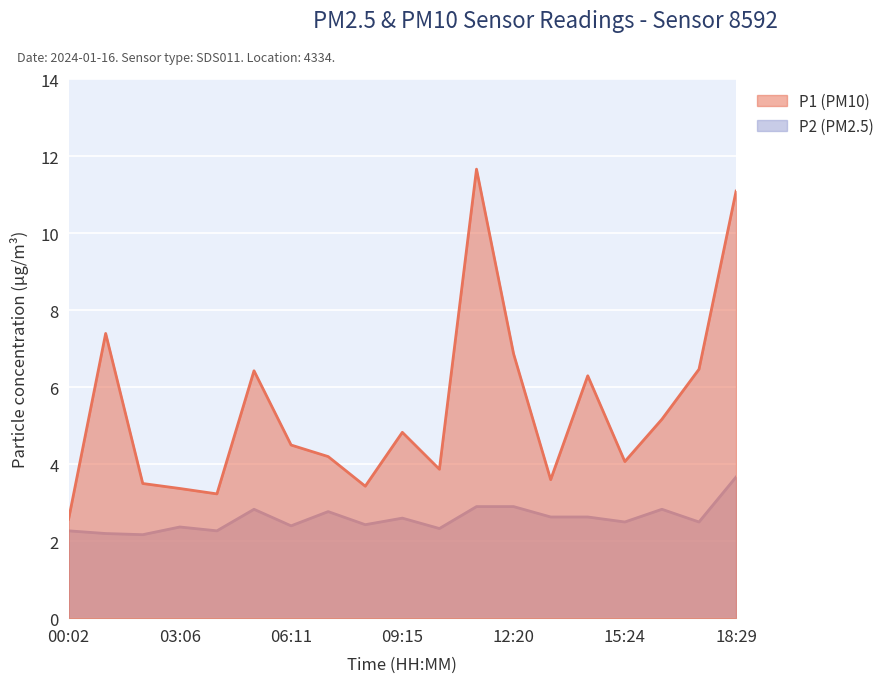

Between 02:05 and 15:24, which is larger?

15:24